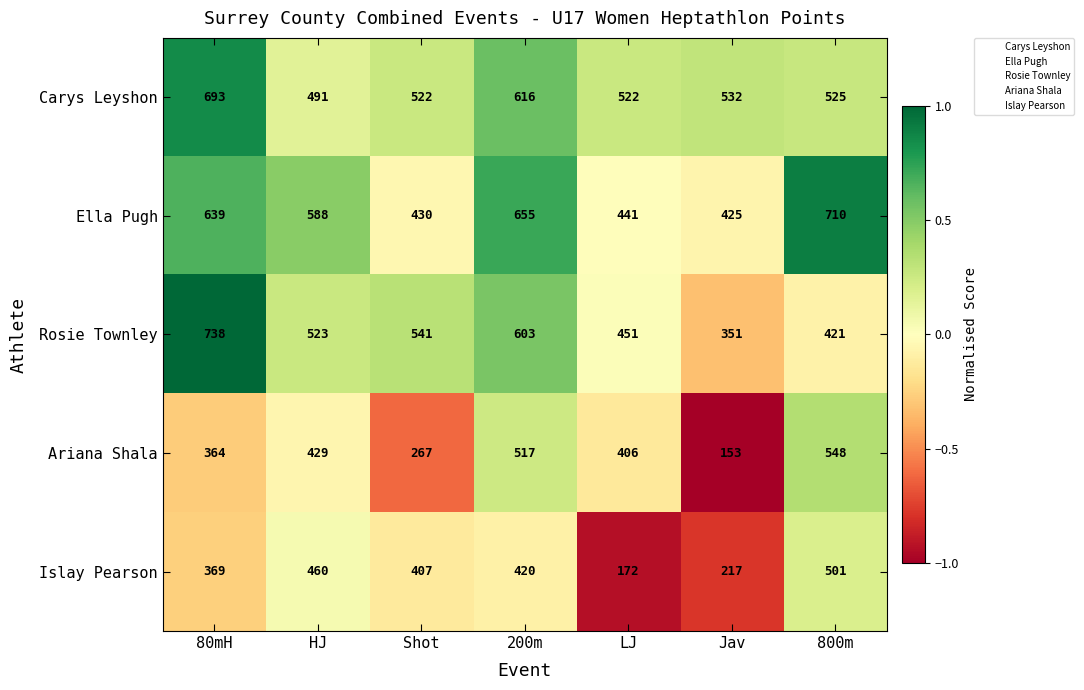

Where does the Ariana Shala series first go above 406?

HJ